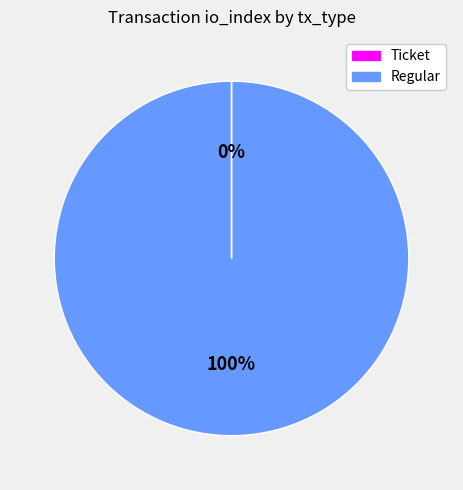

To the nearest percent, what portion does Regular represent?

100%